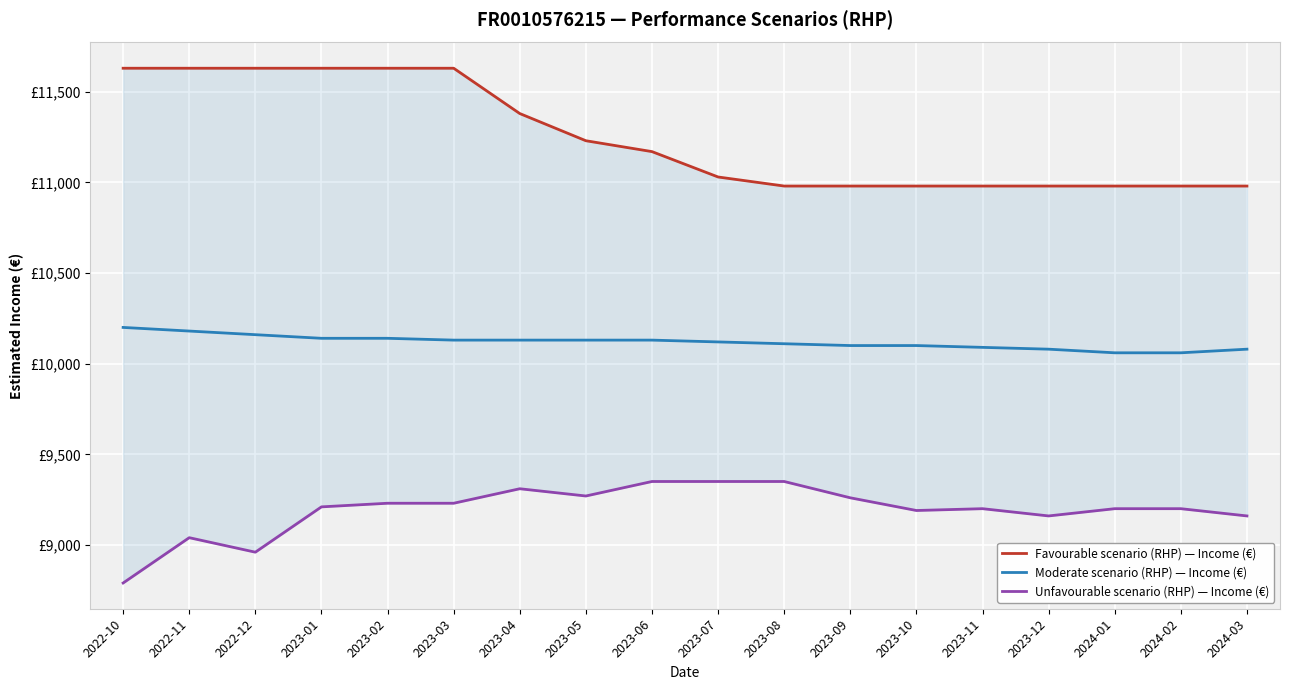

What is the difference between the maximum and minimum values in the Favourable scenario (RHP) — Income (€) series?

650